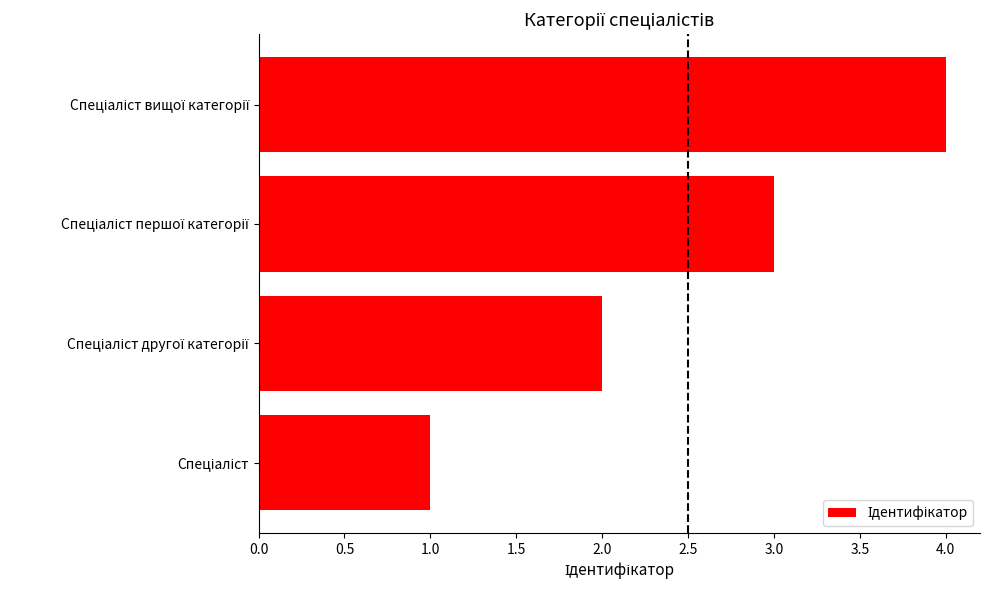

What is the sum of all values?

10